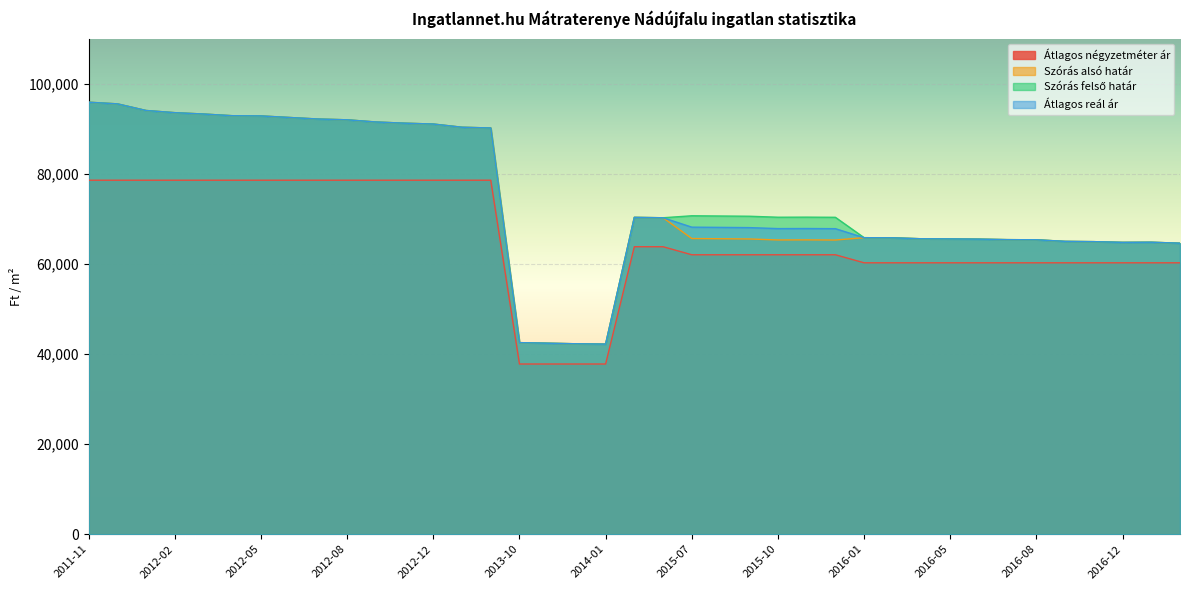

At which category is the sum across all series the highest?

2011-11